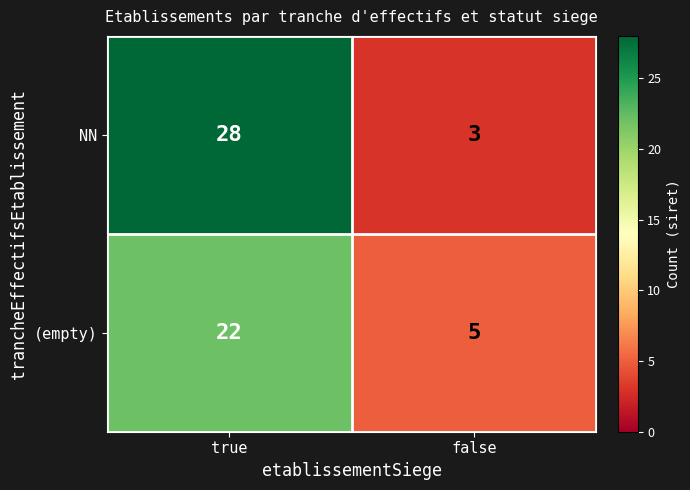

At which category does the chart reach its minimum across all series?

false